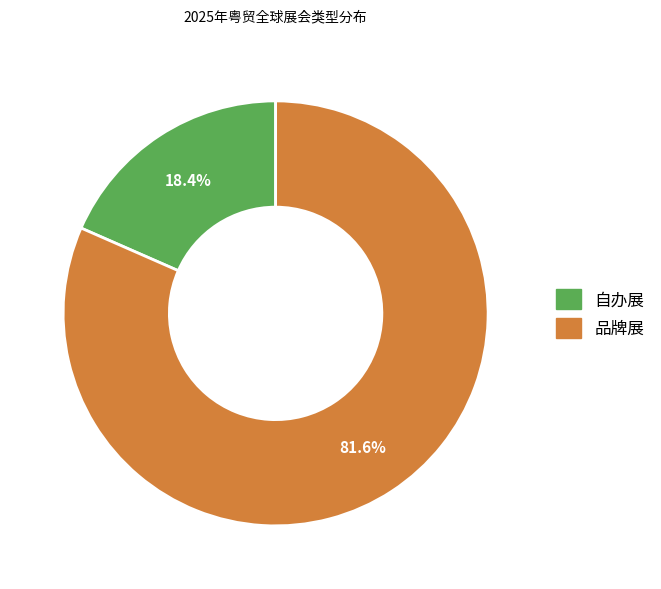

What is the total percentage of 自办展 and 品牌展?

100.0%